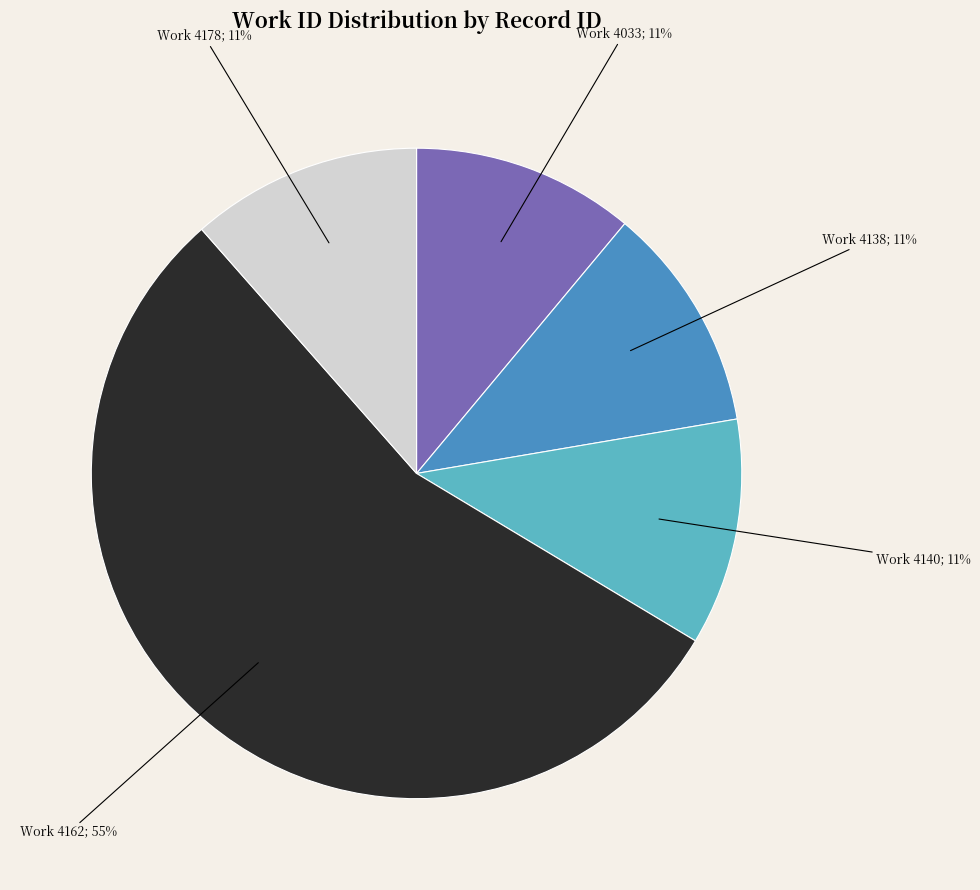

To the nearest percent, what is the difference between the largest and smallest slice percentages?

44%